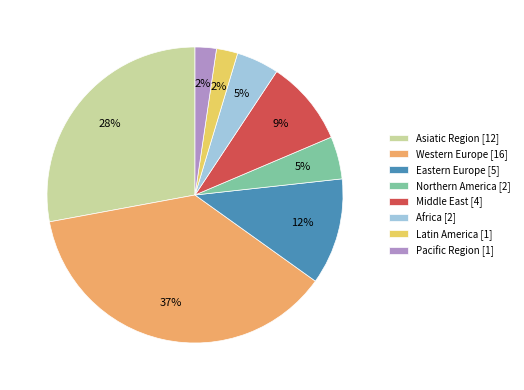

Does Pacific Region represent more than half of the total?

No